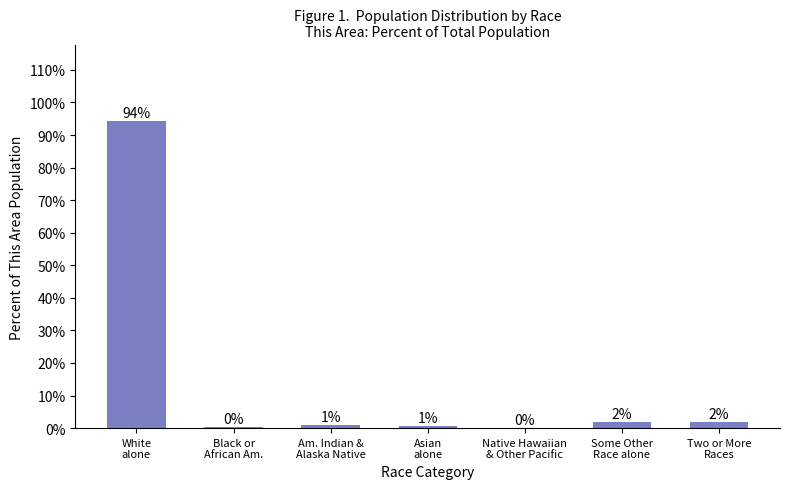

At which category does the chart reach its peak across all series?

White
alone